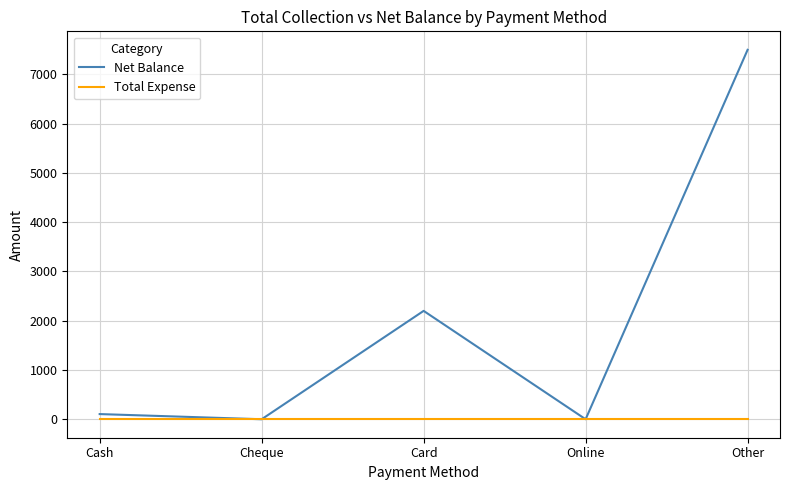

Which series has the largest total across all categories?

Net Balance